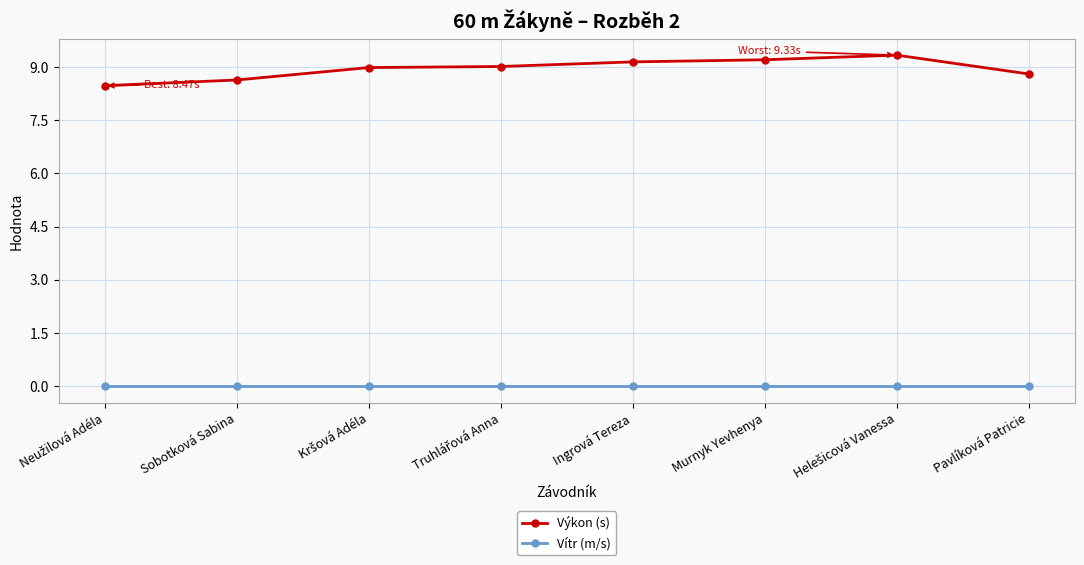

Rank the series by their average value, from highest to lowest.

Výkon (s), Vítr (m/s)